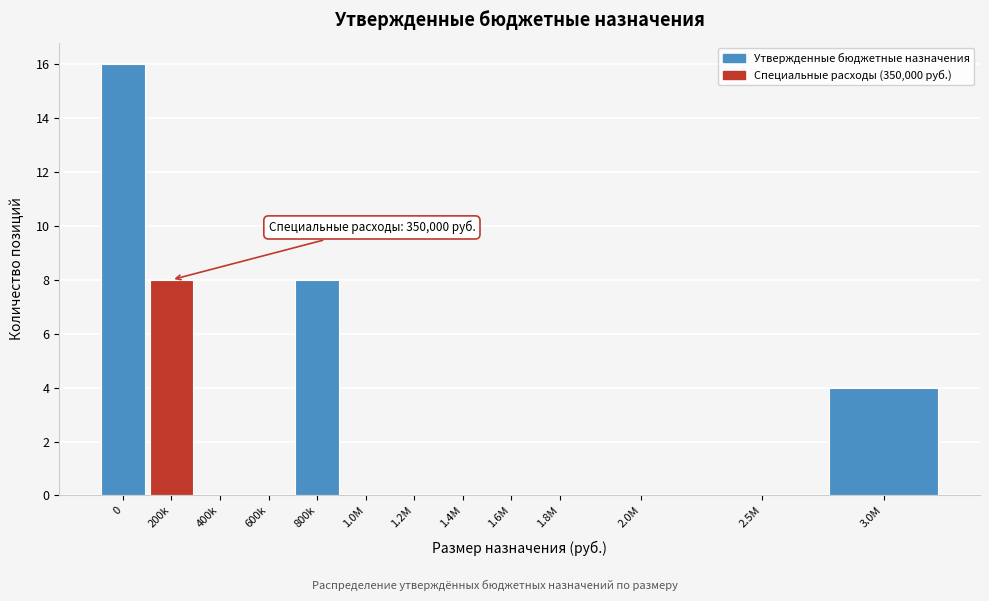

Reading left to right, list all the values displayed in this chart.

0=16	200k=8	400k=0	600k=0	800k=8	1.0M=0	1.2M=0	1.4M=0	1.6M=0	1.8M=0	2.0M=0	2.5M=0	3.0M=4